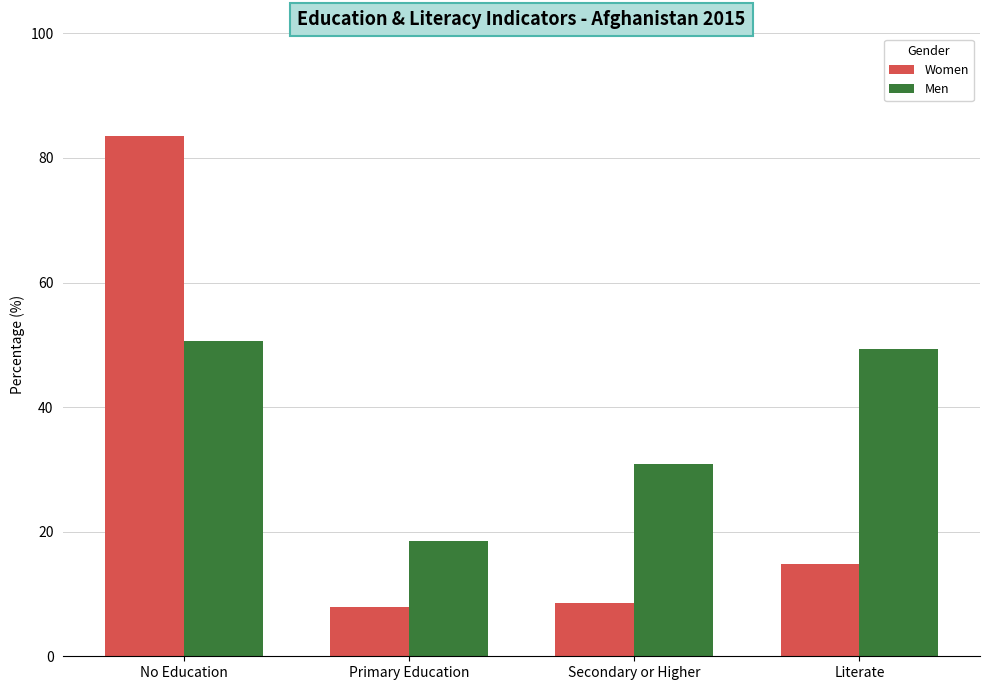

Between No Education and Secondary or Higher, which series saw the biggest shift?

Women